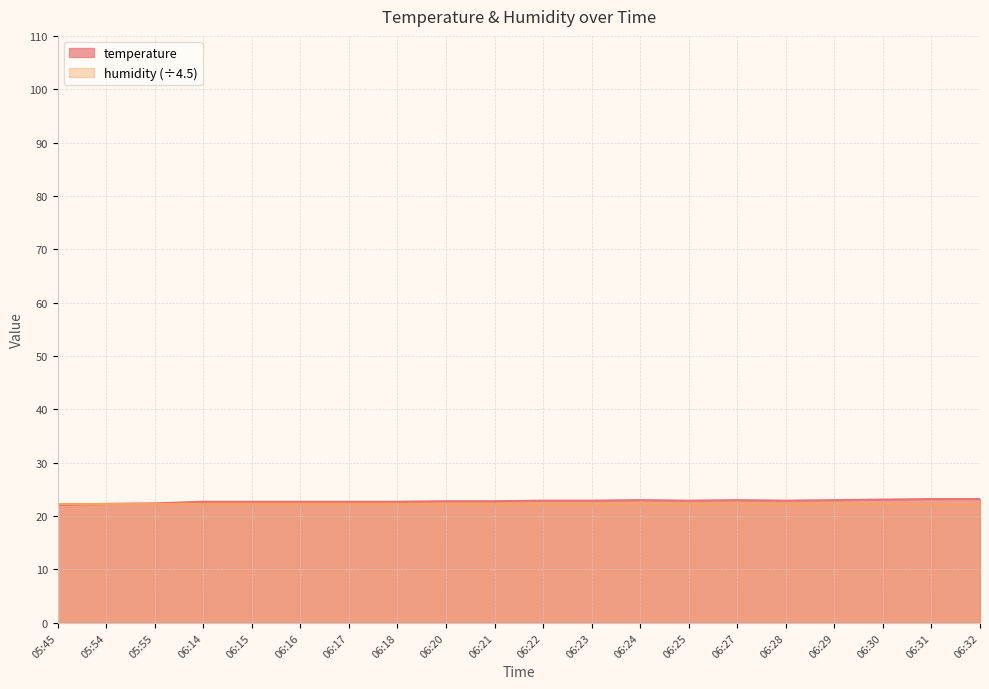

Count the number of data series in this chart.

2